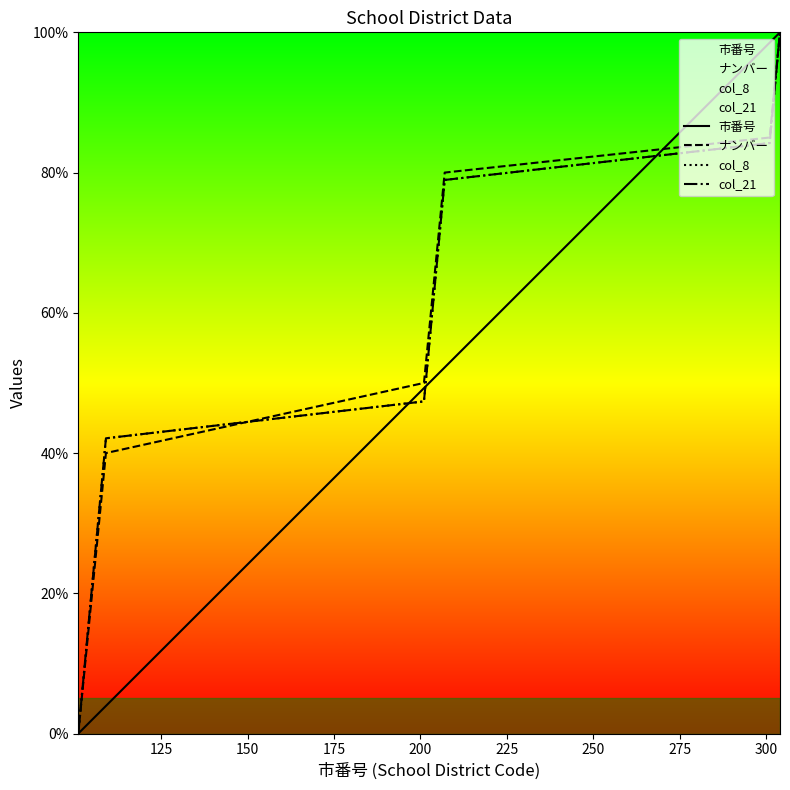

What is the average value of the 市番号 series?

38.5